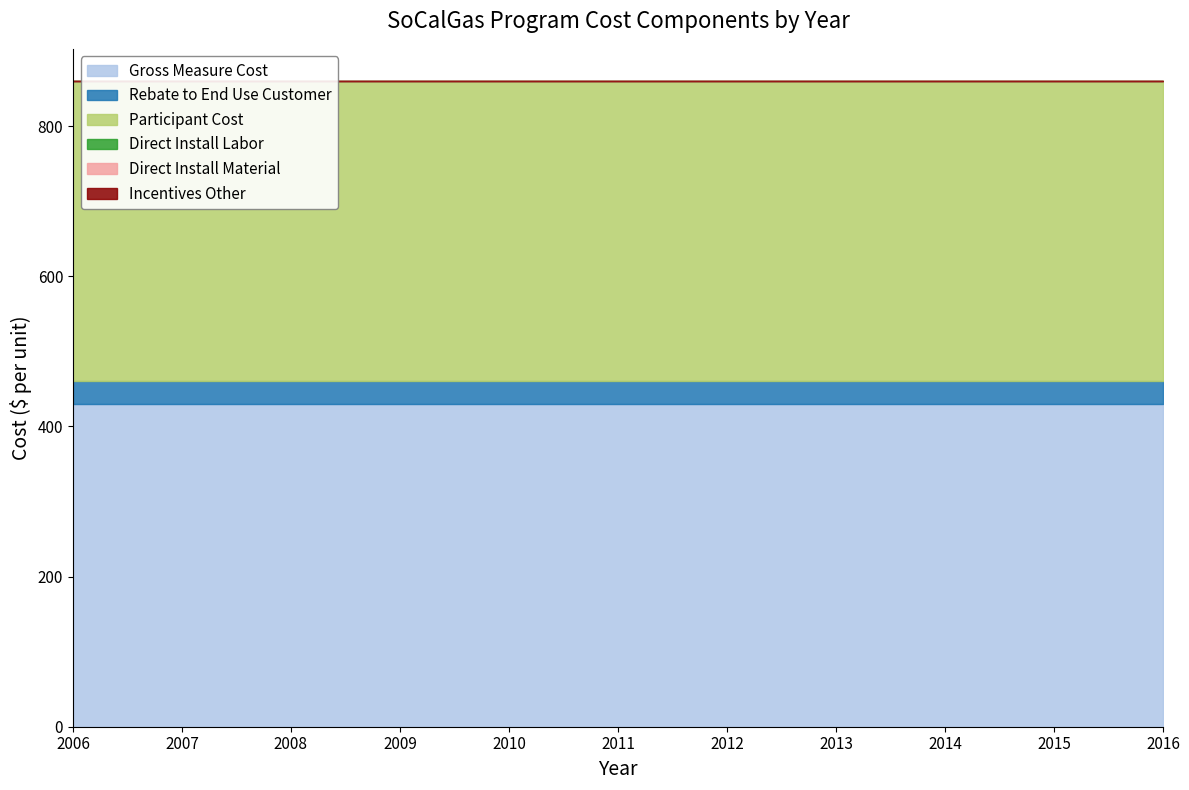

At how many categories does at least one series exceed 420?

11